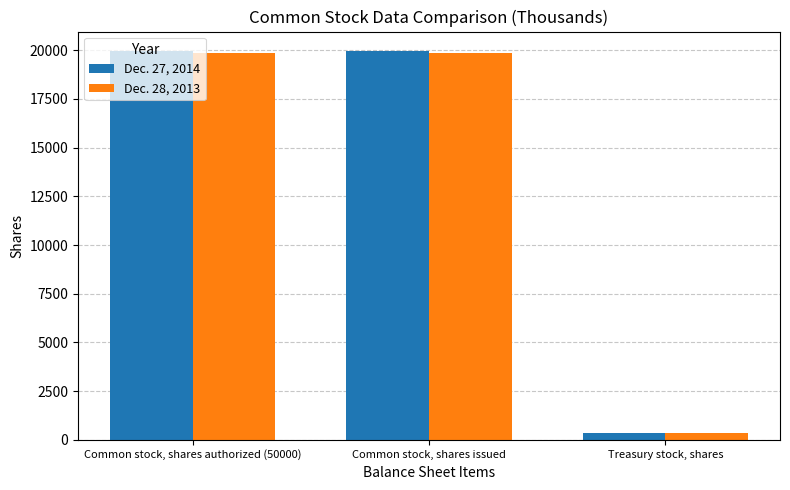

How many Dec. 27, 2014 values are between 368 and 19961?

3